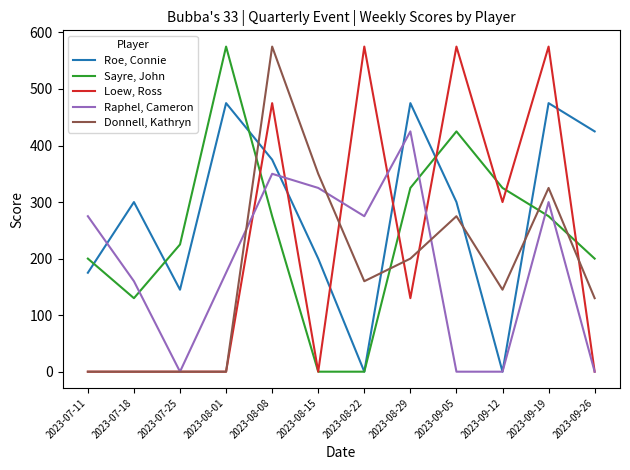

Which category has the highest value in the Raphel, Cameron series?

2023-08-29